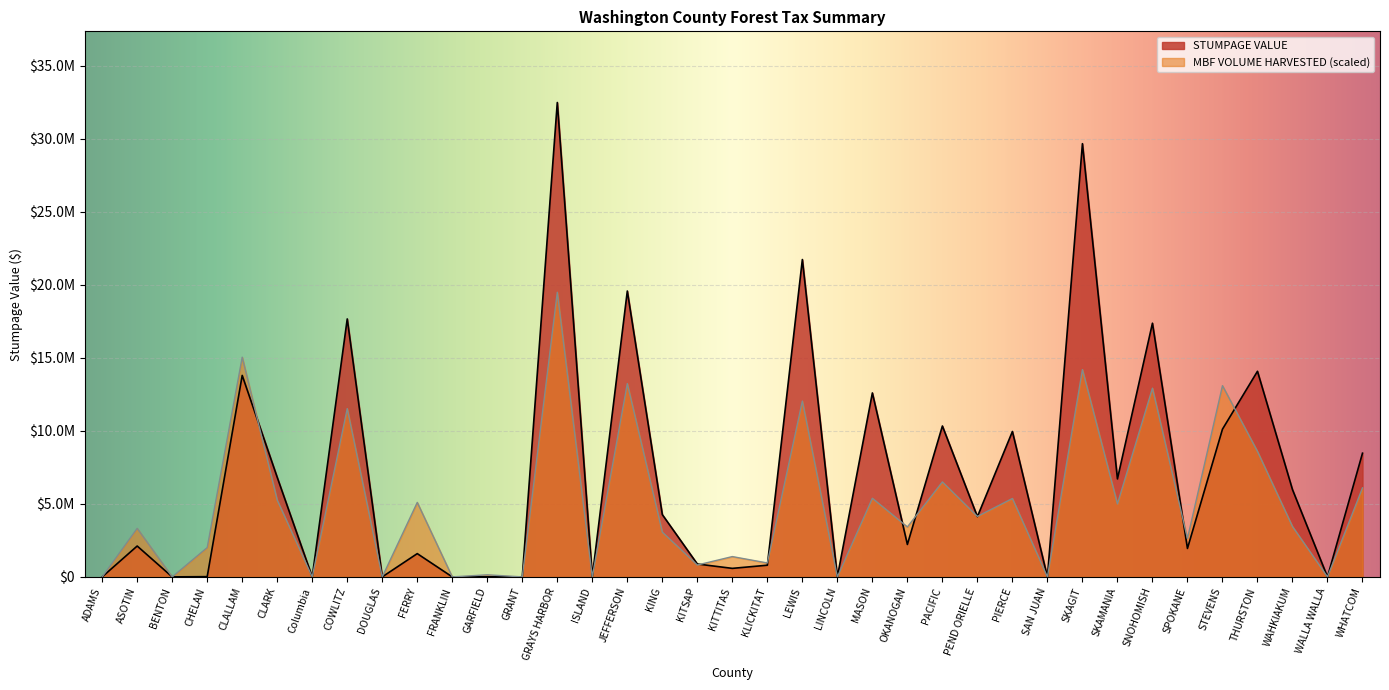

Reading left to right, what are all the values shown in this chart?

STUMPAGE VALUE: ADAMS=0.0	ASOTIN=2112425.6	BENTON=0.0	CHELAN=15759.7	CLALLAM=13790869.7	CLARK=6814525.9	Columbia=0.0	COWLITZ=17657576.5	DOUGLAS=0.0	FERRY=1592435.6	FRANKLIN=0.0	GARFIELD=6091.7	GRANT=0.0	GRAYS HARBOR=32472144.5	ISLAND=10888.5	JEFFERSON=19568422.9	KING=4261901.4	KITSAP=881579.9	KITTITAS=582806.9	KLICKITAT=799309.0	LEWIS=21723308.6	LINCOLN=0.0	MASON=12592299.9	OKANOGAN=2219283.5	PACIFIC=10328866.7	PEND ORIELLE=4123963.7	PIERCE=9952321.2	SAN JUAN=0.0	SKAGIT=29654042.1	SKAMANIA=6706028.2	SNOHOMISH=17364683.3	SPOKANE=1946271.7	STEVENS=10109395.1	THURSTON=14073219.3	WAHKIAKUM=5974477.1	WALLA WALLA=0.0	WHATCOM=8467105.4
MBF VOLUME HARVESTED: ADAMS=0.0	ASOTIN=3321757.8	BENTON=0.0	CHELAN=2007069.0	CLALLAM=15040644.1	CLARK=5253284.9	Columbia=0.0	COWLITZ=11518309.7	DOUGLAS=0.0	FERRY=5096730.9	FRANKLIN=0.0	GARFIELD=141706.1	GRANT=0.0	GRAYS HARBOR=19483286.7	ISLAND=6251.7	JEFFERSON=13232067.8	KING=3063352.5	KITSAP=812465.7	KITTITAS=1390491.1	KLICKITAT=953390.3	LEWIS=12035641.1	LINCOLN=0.0	MASON=5381185.1	OKANOGAN=3418399.2	PACIFIC=6501548.9	PEND ORIELLE=4139433.2	PIERCE=5365295.2	SAN JUAN=0.0	SKAGIT=14190668.0	SKAMANIA=4996442.6	SNOHOMISH=12917136.5	SPOKANE=2626512.2	STEVENS=13088538.3	THURSTON=8590151.0	WAHKIAKUM=3448095.0	WALLA WALLA=0.0	WHATCOM=6094664.9